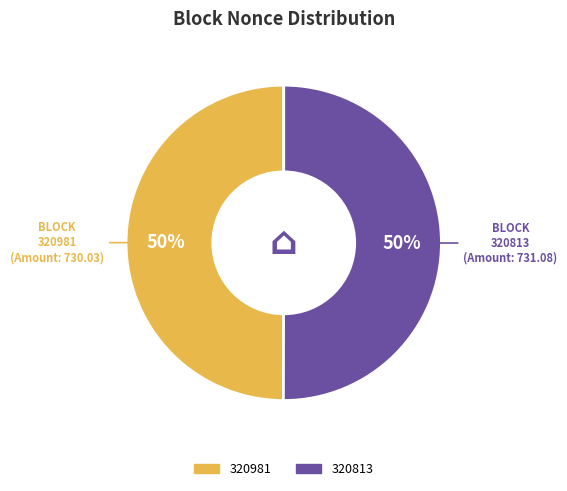

How many segments does this pie chart have?

2